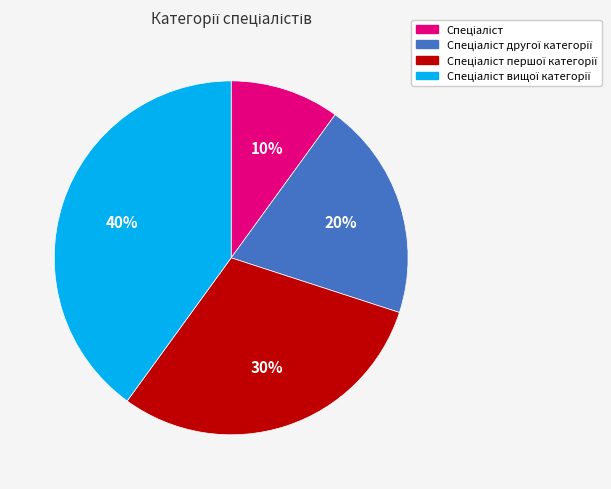

To the nearest percent, what is the average slice percentage?

25%